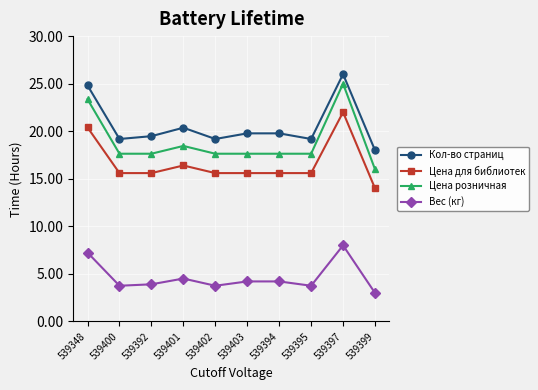

What is the maximum value shown in the chart?

26.0